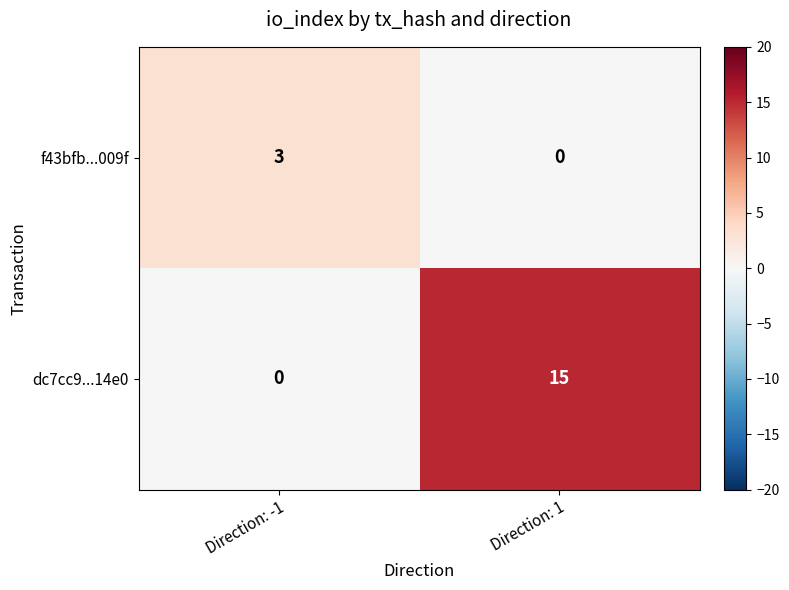

At Direction: 1, list the series in order from largest to smallest.

dc7cc9...14e0, f43bfb...009f